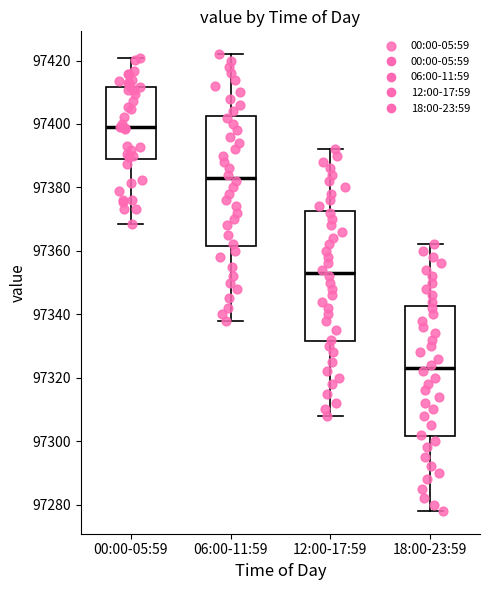

Reading left to right, transcribe this box plot: for each box, give where its median line is, the range the box spans, and where its two whiskers end, as read against the y-axis. The values are not printed on the chart, so give them approximately, as read against the axis.

00:00-05:59: median 97400, box 97390 to 97412, whiskers 97368 to 97420
06:00-11:59: median 97384, box 97362 to 97402, whiskers 97338 to 97422
12:00-17:59: median 97354, box 97332 to 97372, whiskers 97308 to 97392
18:00-23:59: median 97324, box 97302 to 97342, whiskers 97278 to 97362